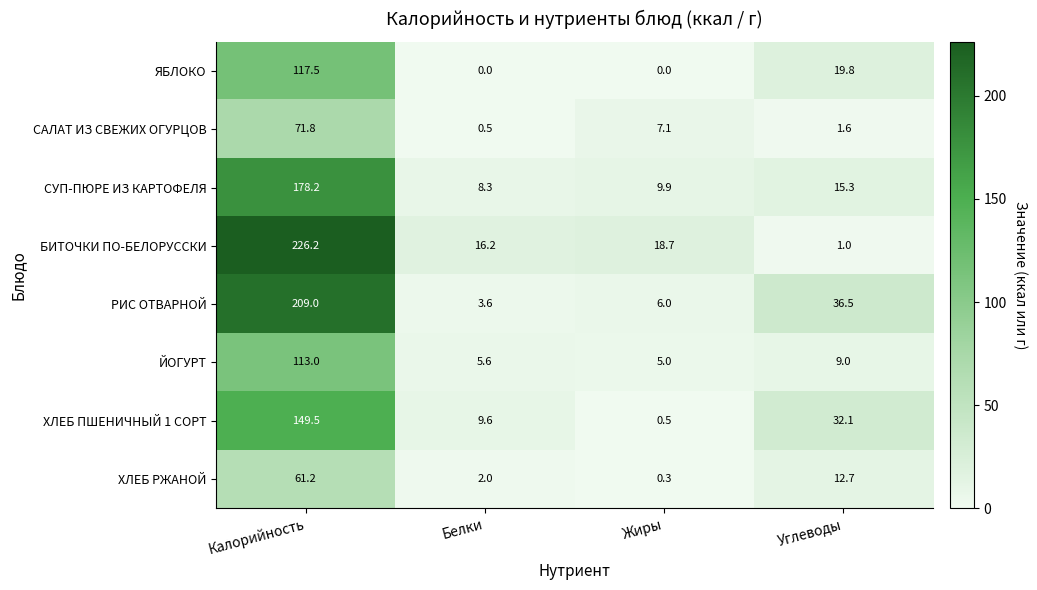

The value of СУП-ПЮРЕ ИЗ КАРТОФЕЛЯ at Жиры is 9.9. True or false?

True